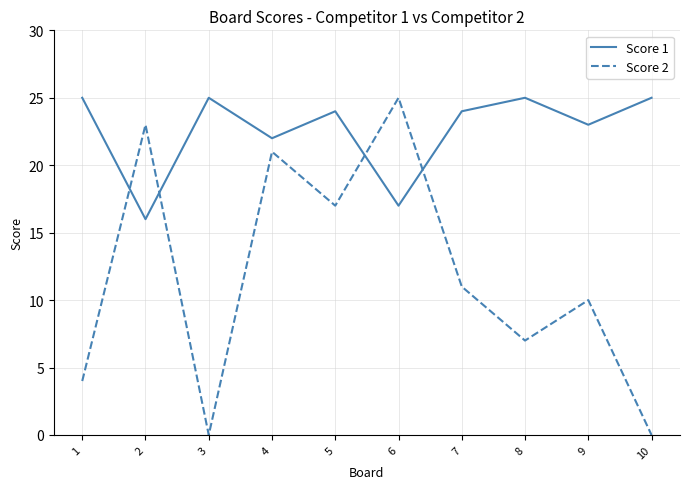

The Score 1 series shows 25 at 1. True or false?

True